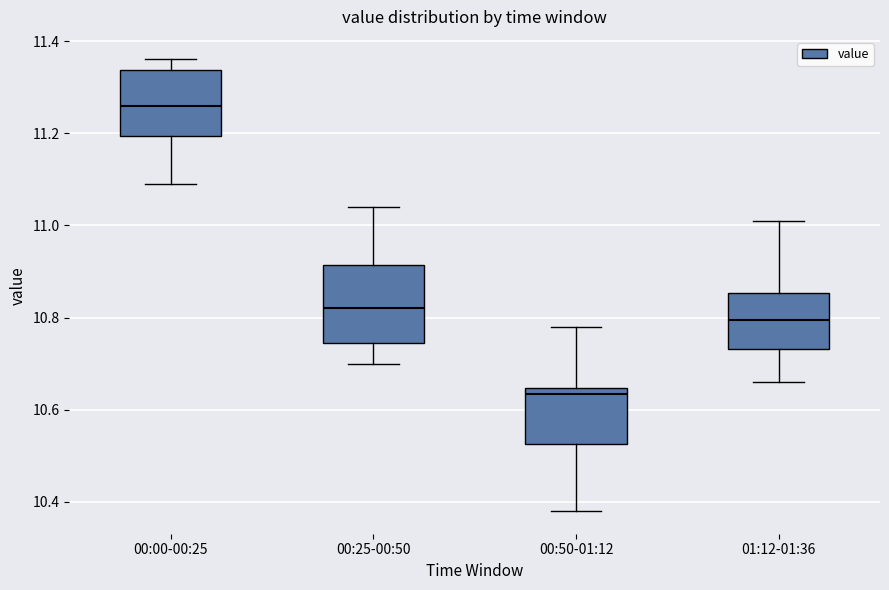

Which box's median line is the lowest?

00:50-01:12